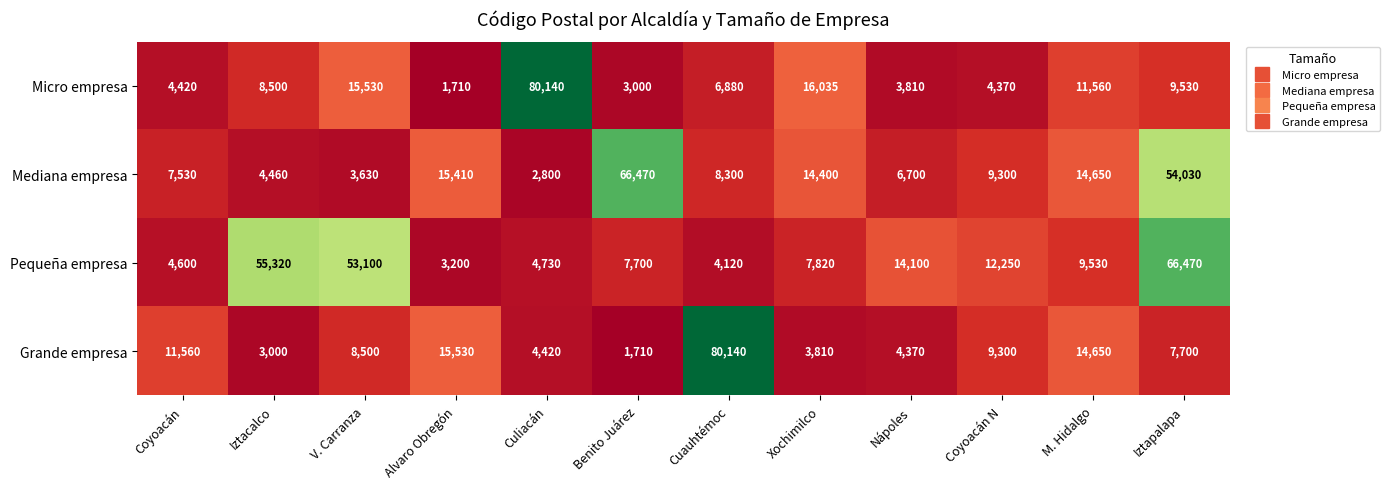

The value of Grande empresa at M. Hidalgo is 8484. True or false?

False